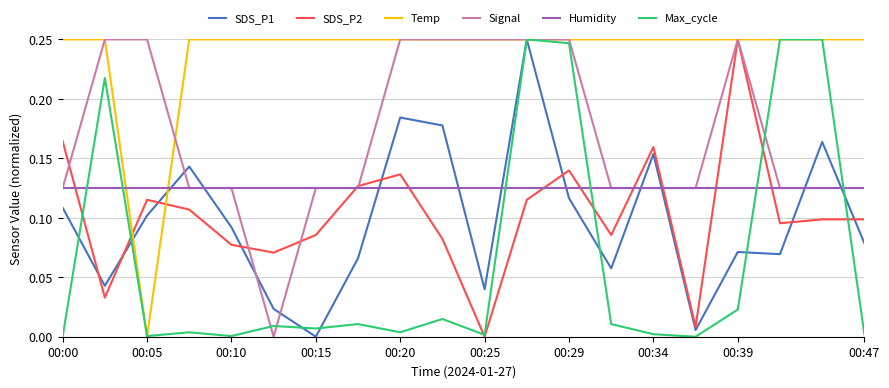

Which series has the largest total across all categories?

Temp